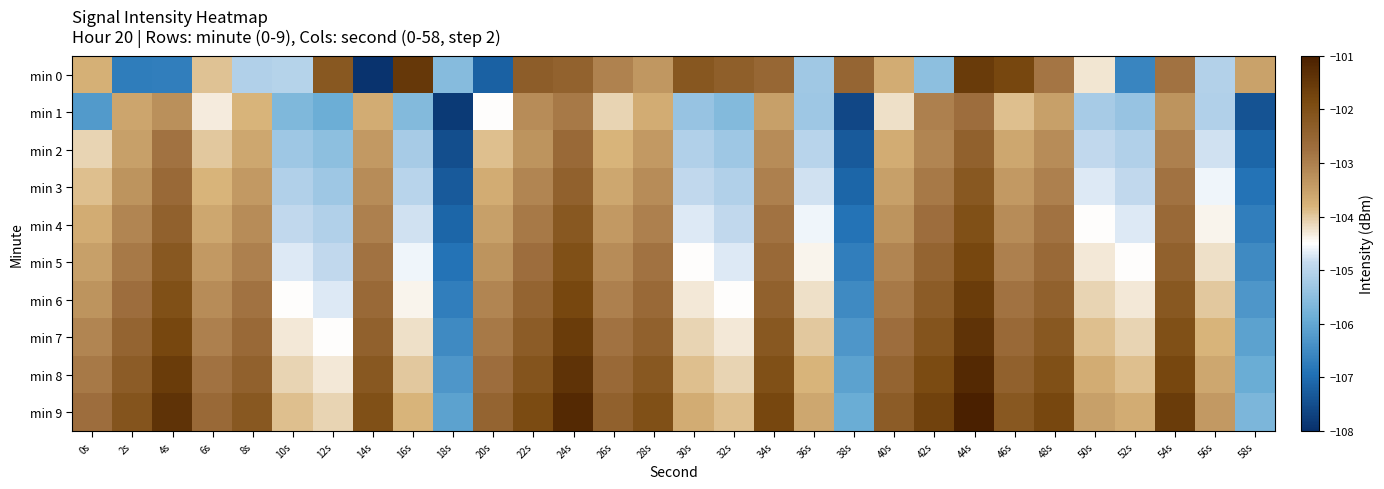

What is the total value across all series at 46s?

-1028.9